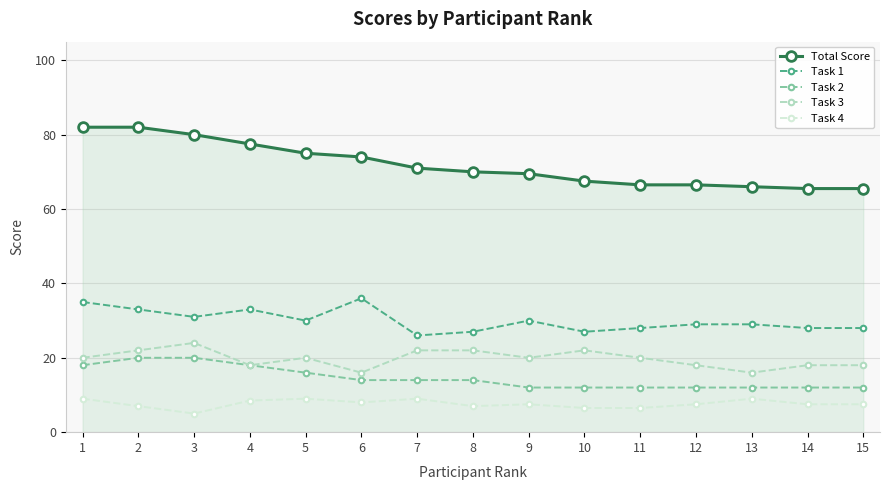

What is the difference between the Task 4 values at 7 and 15?

1.5